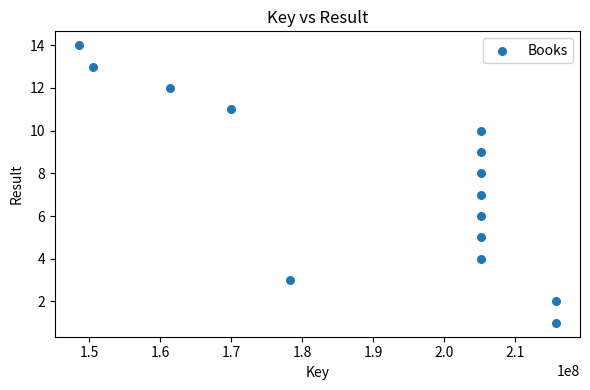

What is the range of Y values (max minus min)?

13